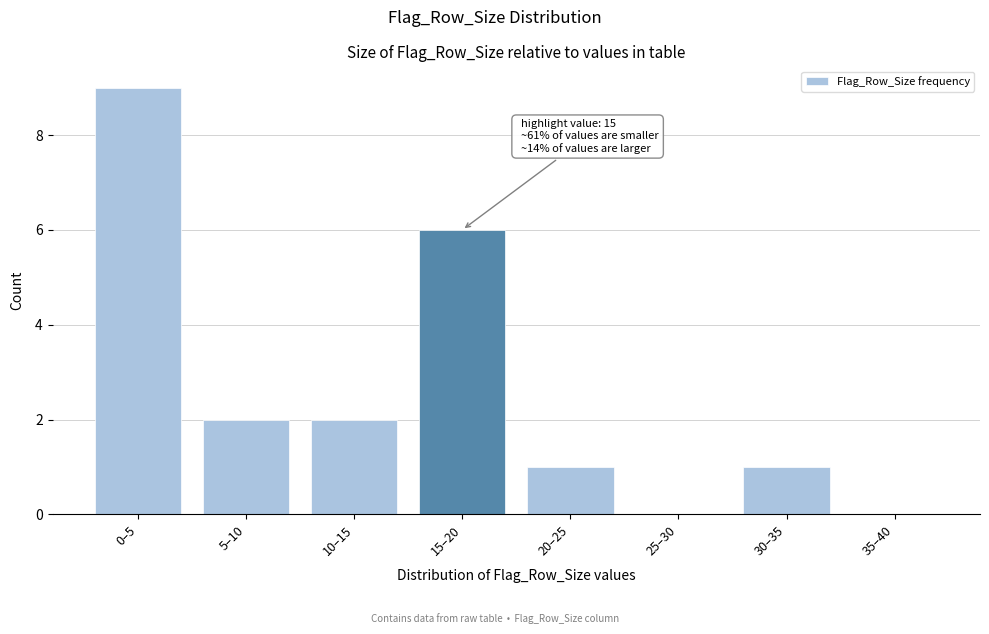

Reading right to left, transcribe all the data shown in this chart.

35–40=0	30–35=1	25–30=0	20–25=1	15–20=6	10–15=2	5–10=2	0–5=9